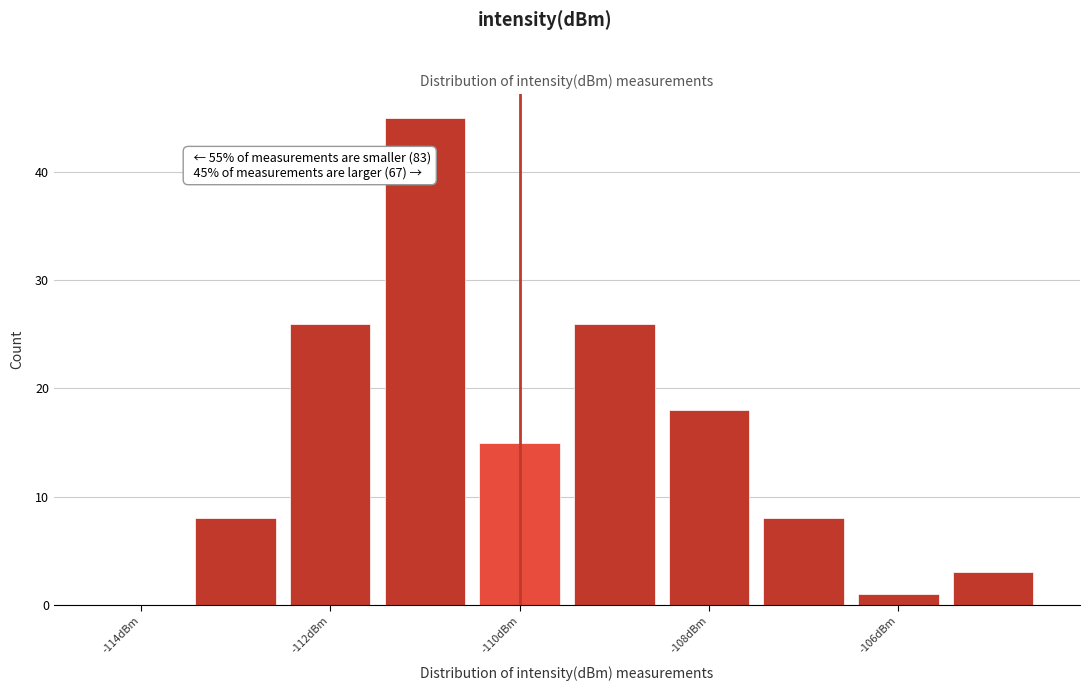

Over which range of the x-axis is the bar tallest?

-111.5 to -110.5